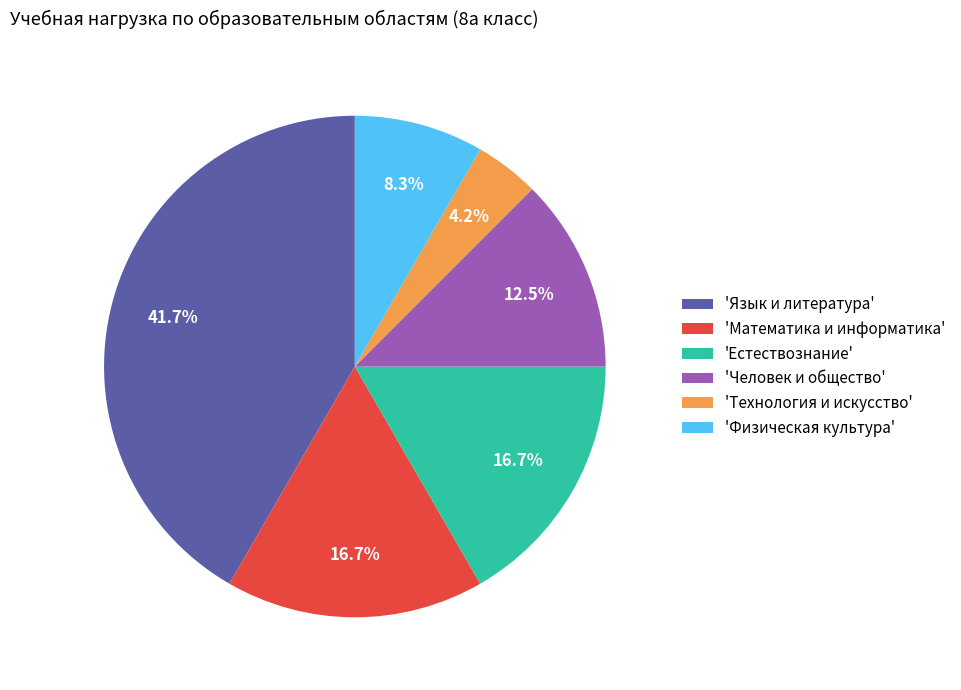

Does 'Естествознание' account for over 50% of the chart?

No